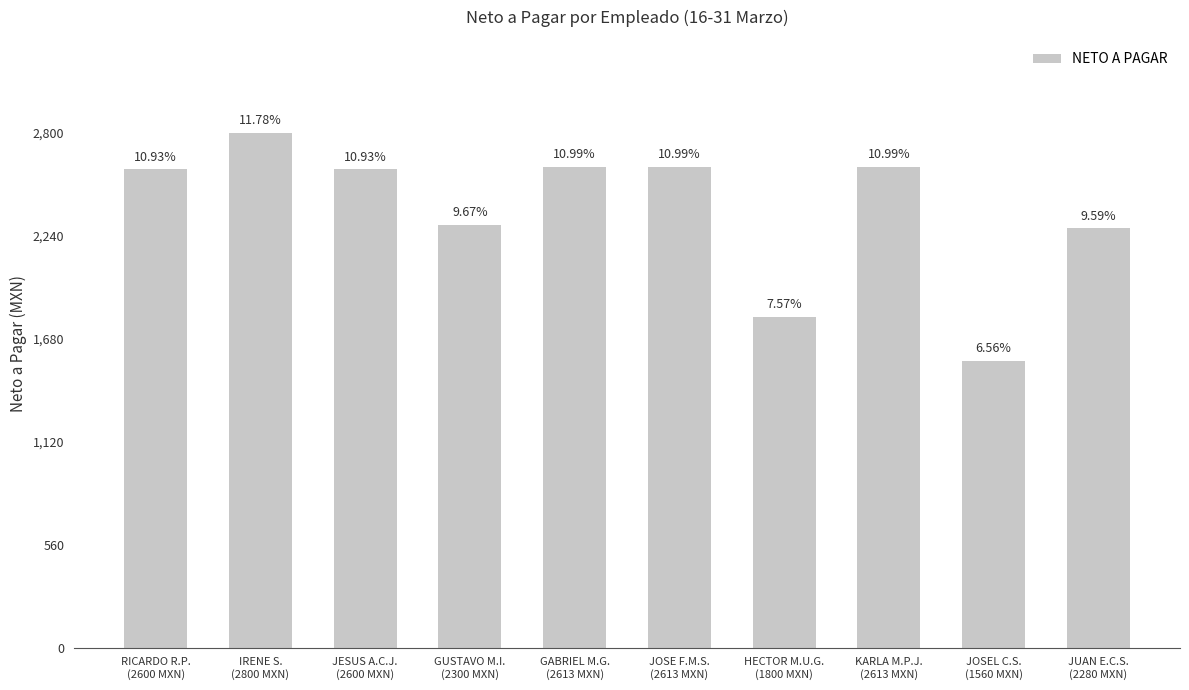

At which label does the data first exceed 2600?

IRENE S.
(2800 MXN)